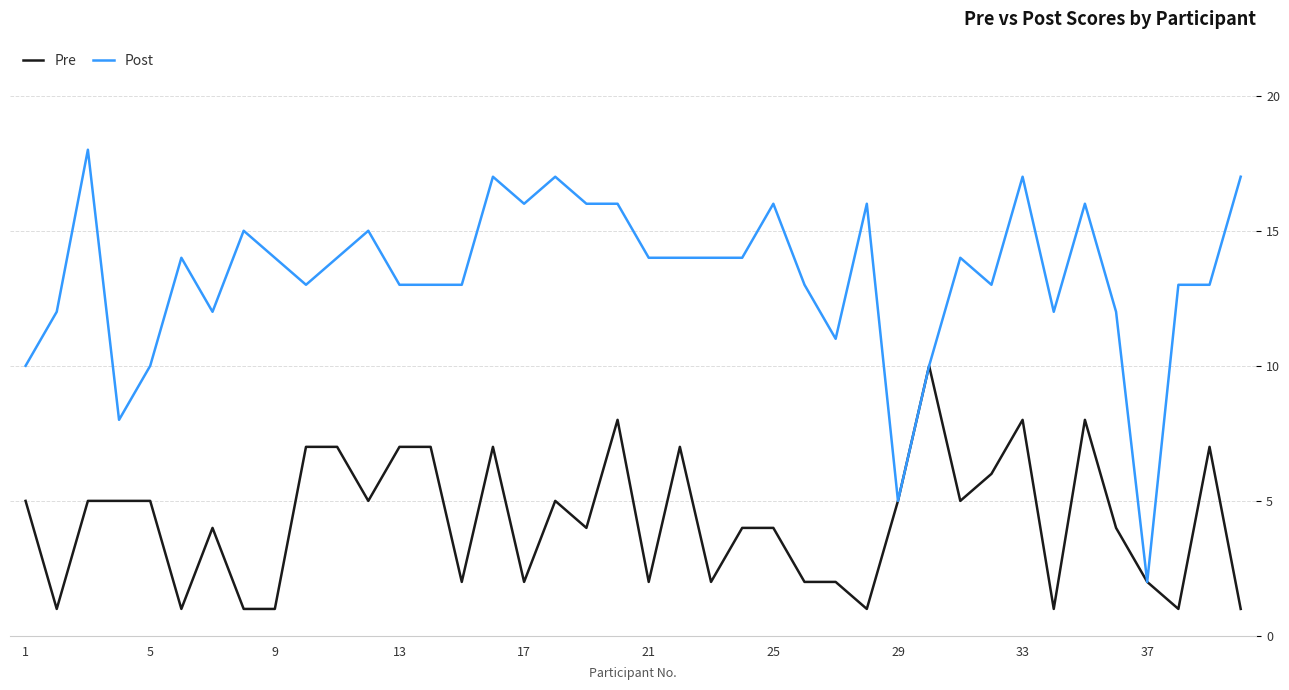

List the series in order of their overall mean, highest first.

Post, Pre